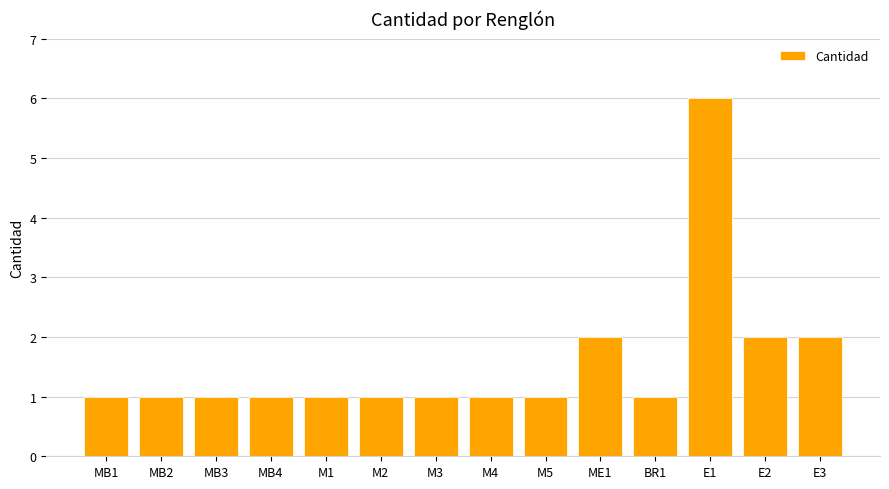

What position from the left is MB4?

4